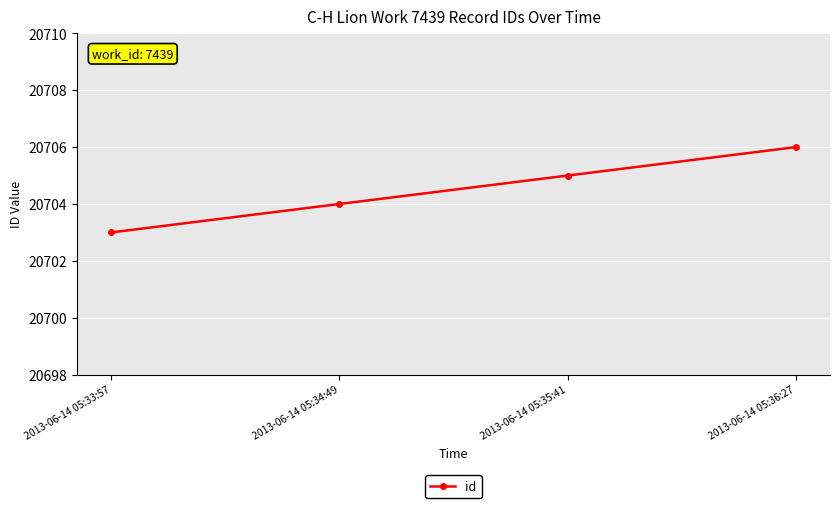

What is the difference between the maximum and minimum values?

3